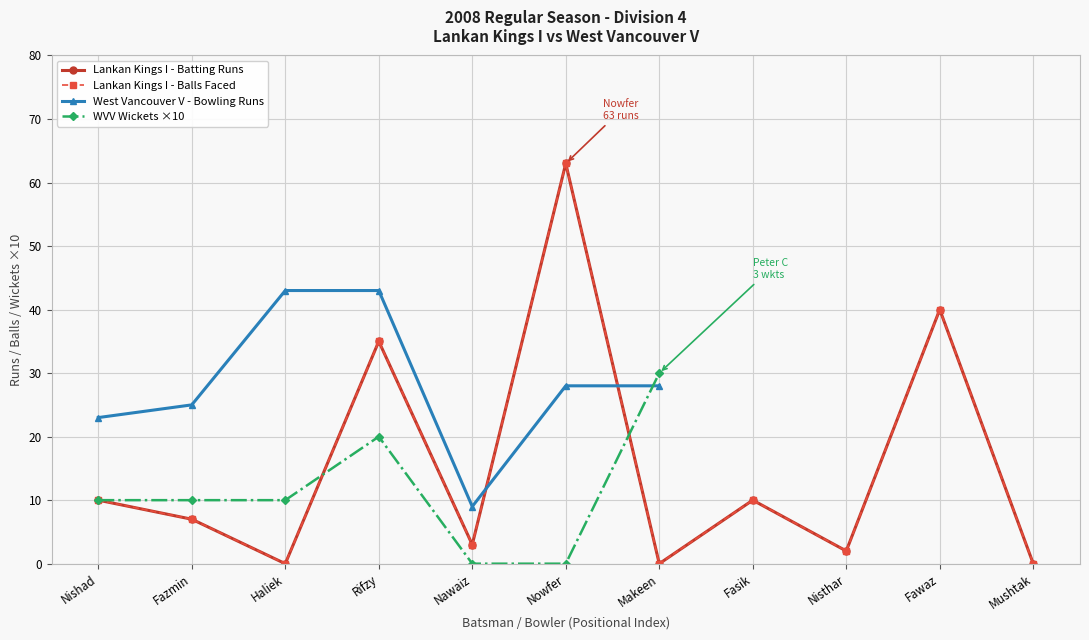

True or false: Lankan Kings I - Batting Runs has more than 2 interior local peaks.

True